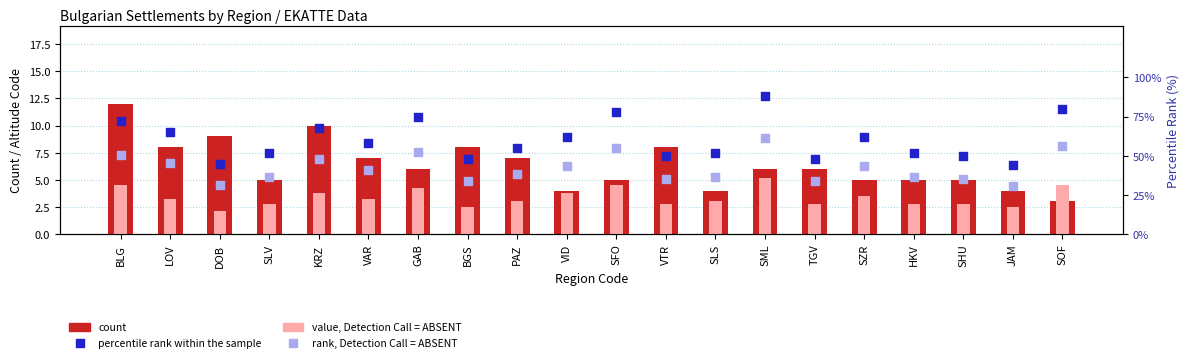

Is the value of value, Detection Call = ABSENT at VAR greater than the value of count at GAB?

No